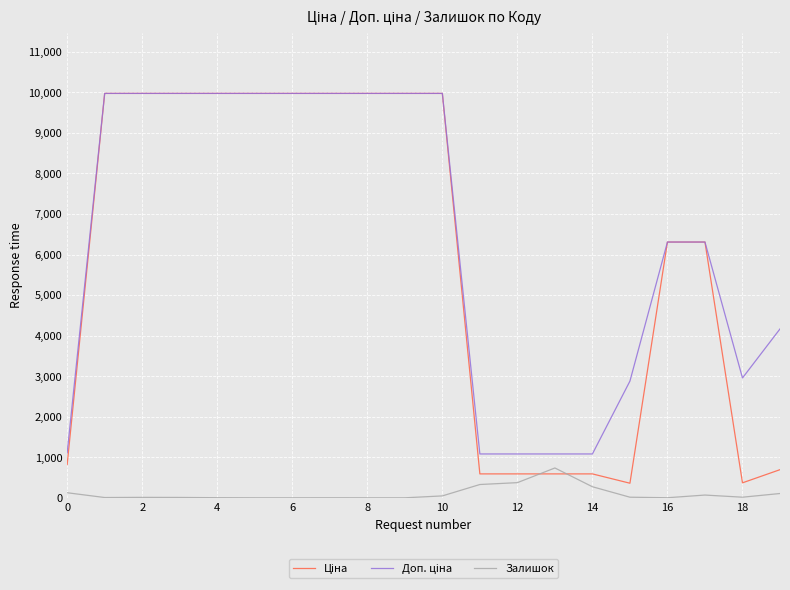

Is this an area chart (filled region under the line)?

No